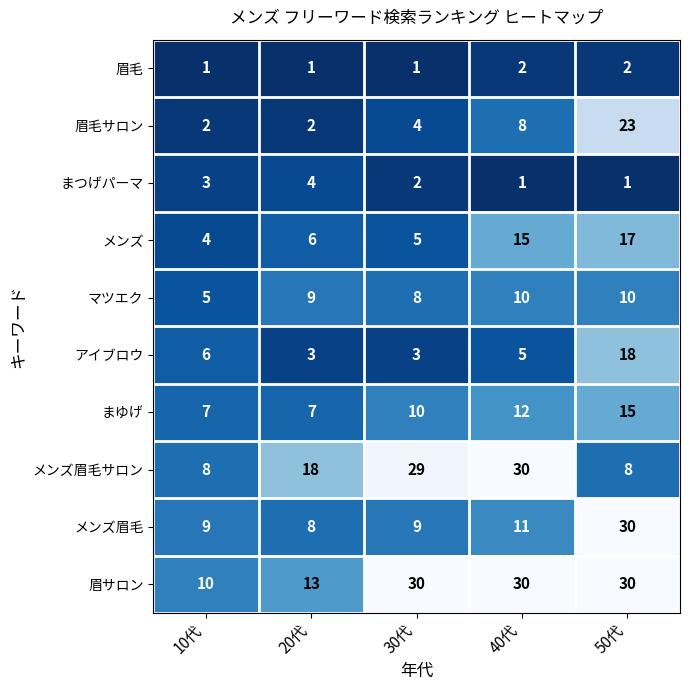

Rank the series at 30代 from lowest to highest value.

眉毛, まつげパーマ, アイブロウ, 眉毛サロン, メンズ, マツエク, メンズ眉毛, まゆげ, メンズ眉毛サロン, 眉サロン